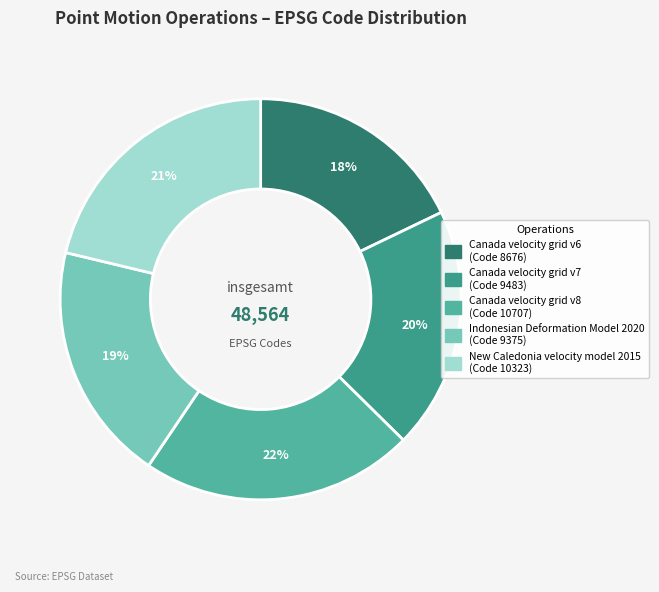

Which category has the biggest portion of the pie?

Canada velocity grid v8